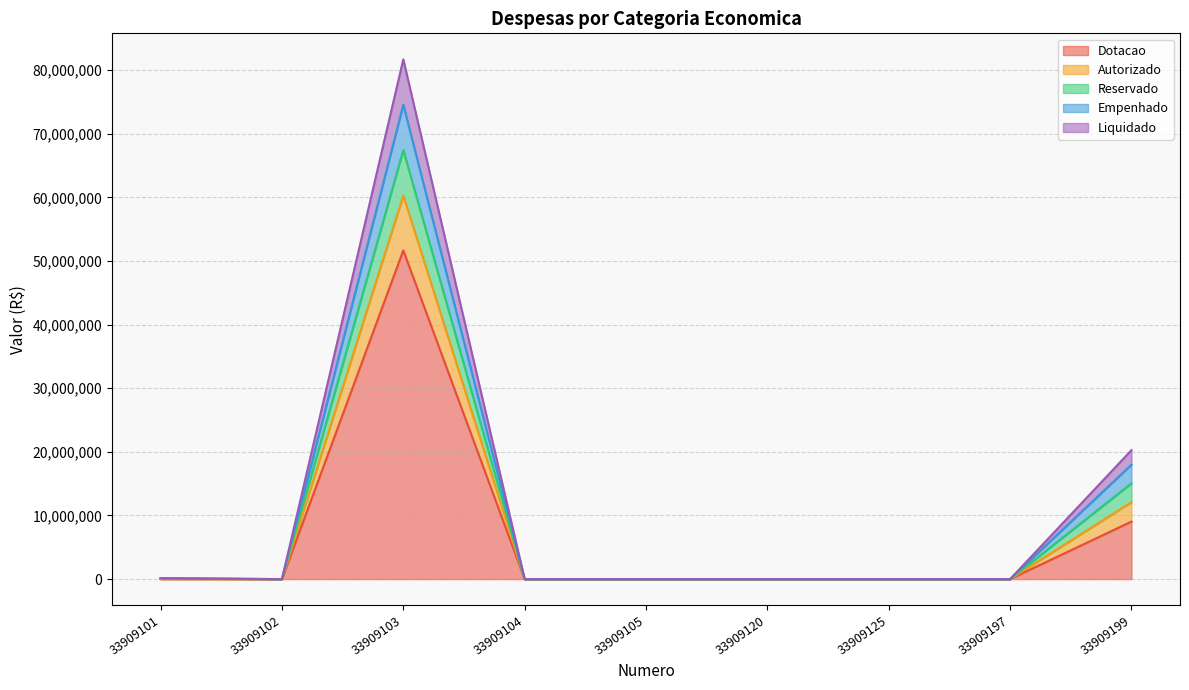

At which category is the sum across all series the highest?

33909103